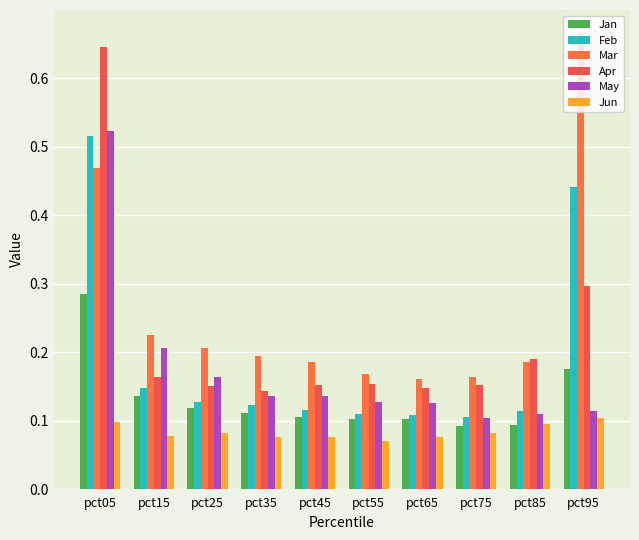

At which label is Apr closest to 0?

pct35